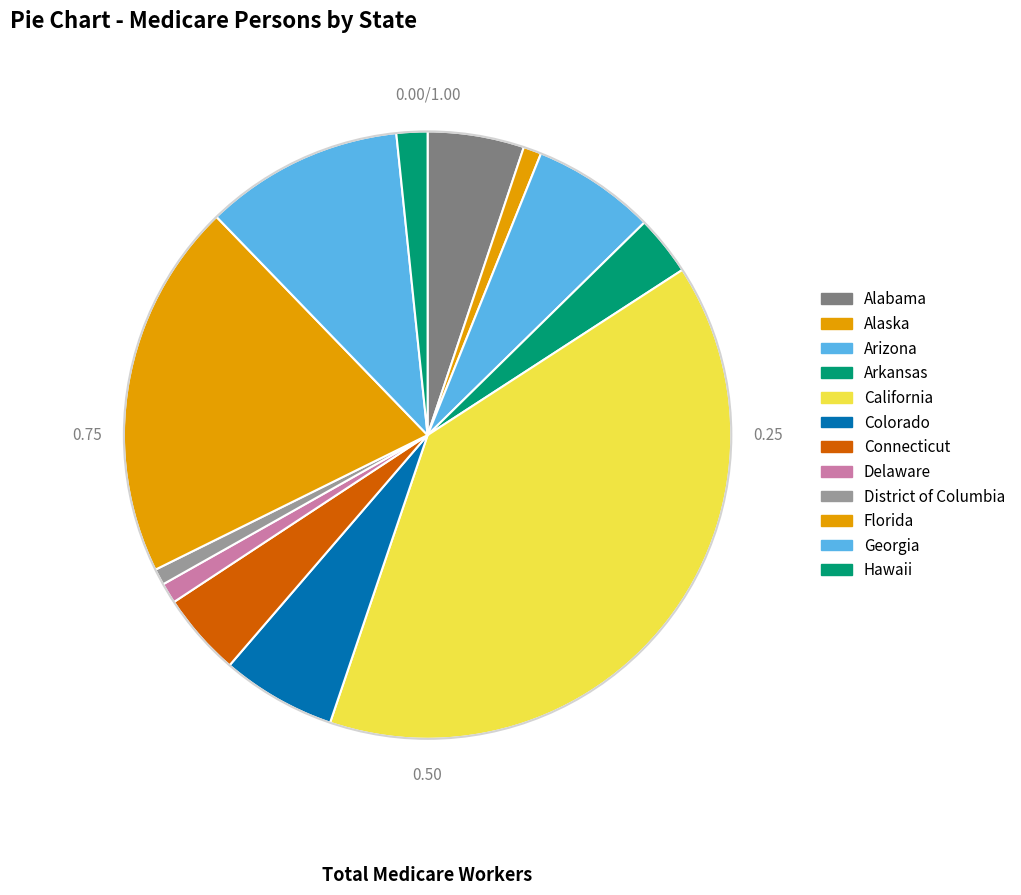

Combined, what portion of the pie is Florida and District of Columbia?

20.9%